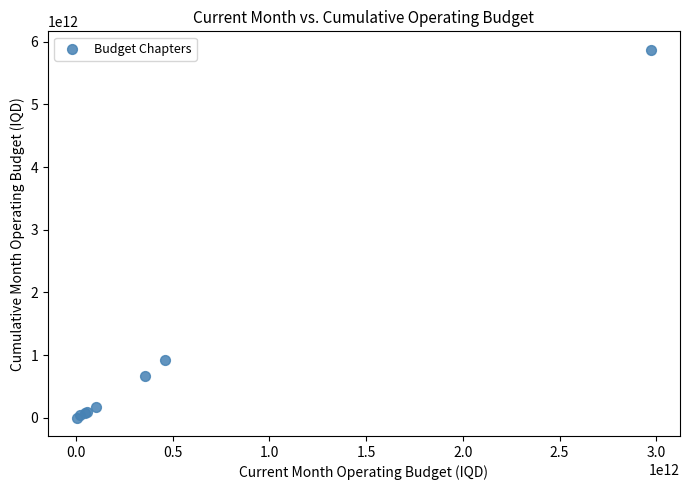

What Y value in the scatter plot is closest to 2938536986700?

928543691198.6